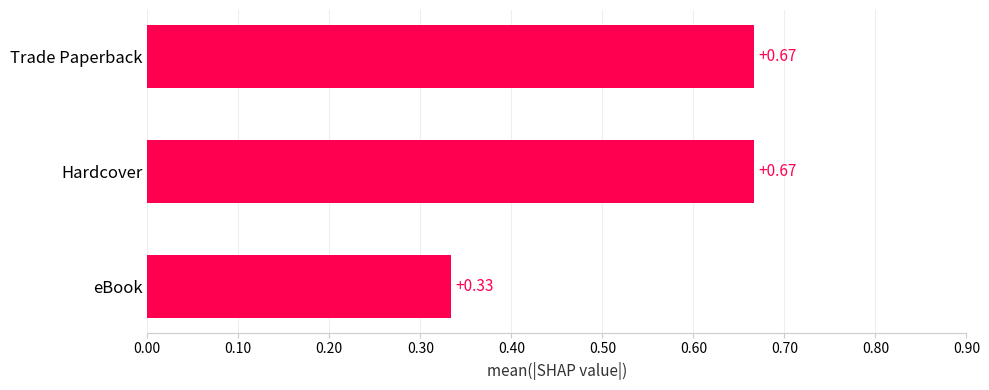

Which has a higher value, eBook or Trade Paperback?

Trade Paperback